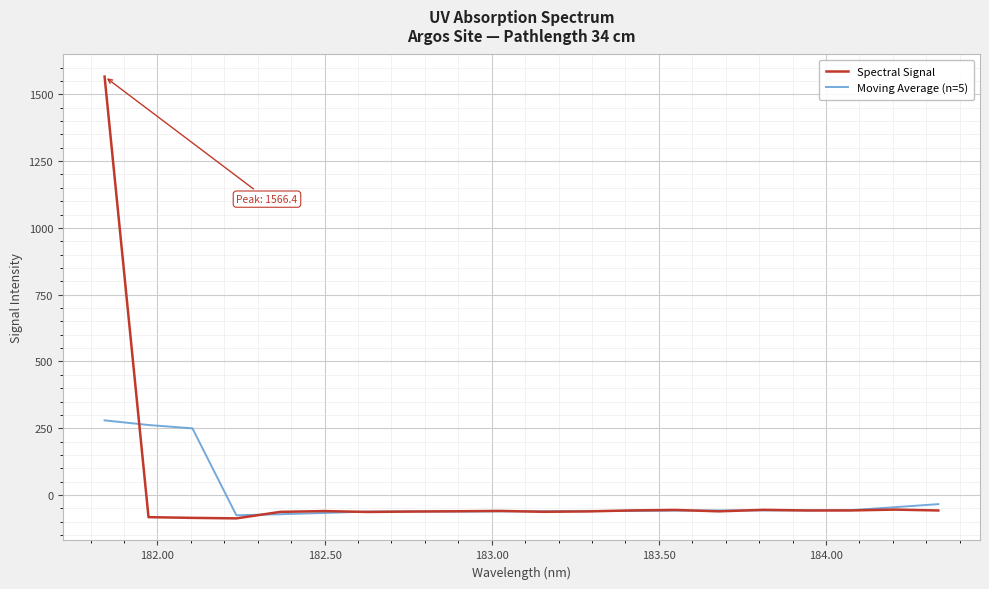

Which series has the largest range (max minus min)?

Spectral Signal